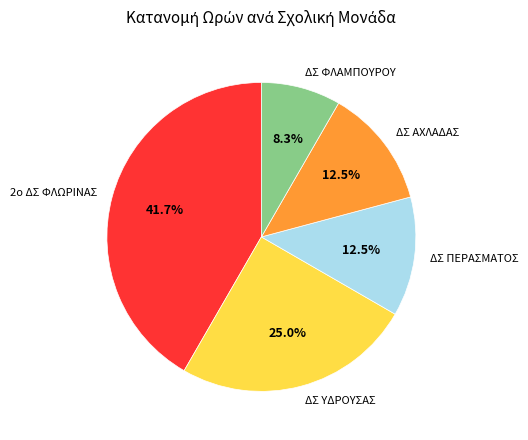

To the nearest percent, what is the difference between the largest and smallest slice percentages?

33%